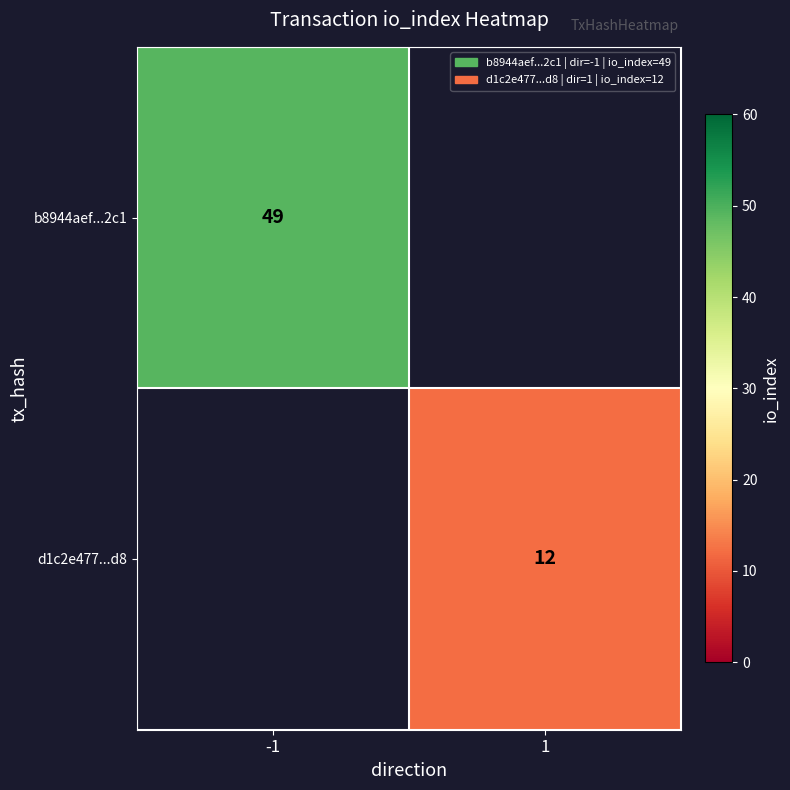

How many data points does each series have?

2